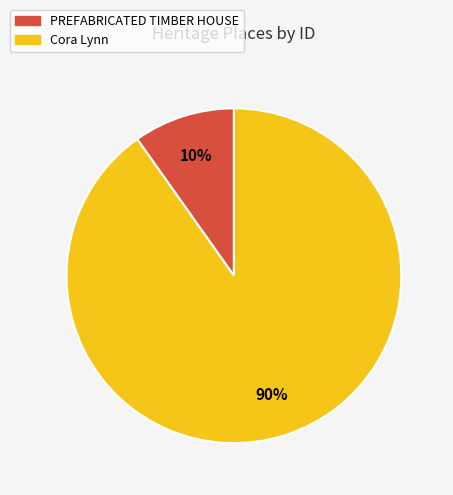

Which category has the smallest portion of the pie?

PREFABRICATED TIMBER HOUSE